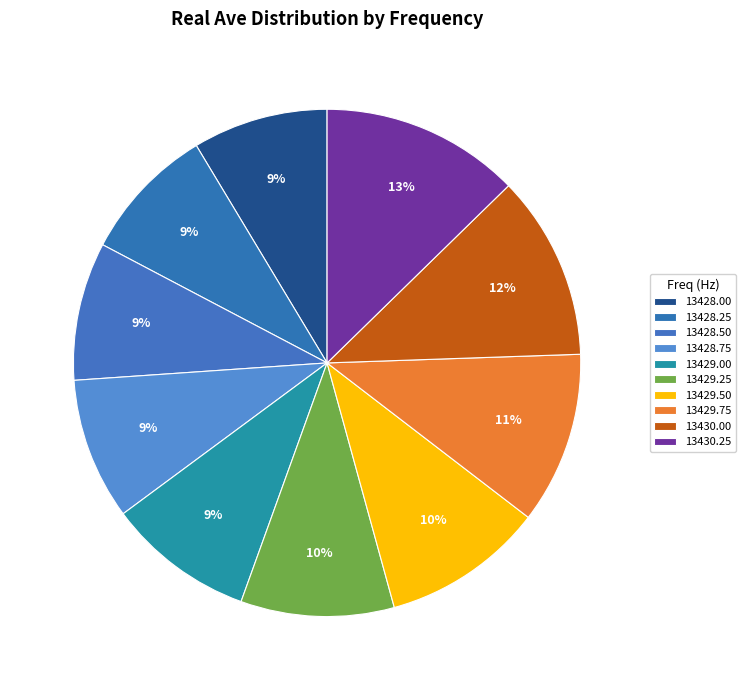

How many slices are in this pie chart?

10